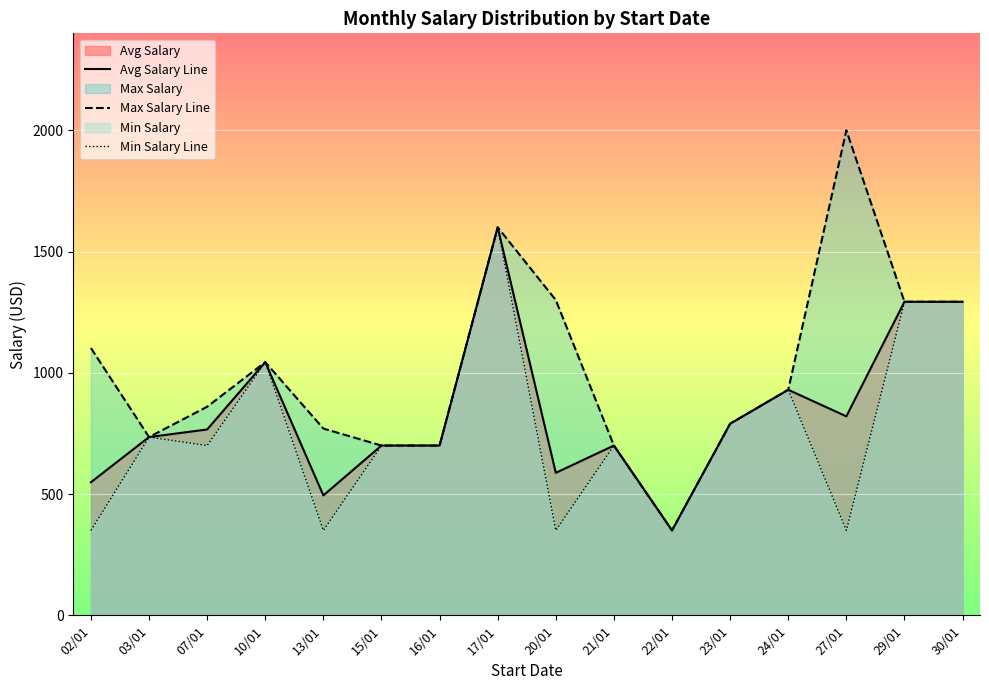

True or false: Min Salary Line and Avg Salary Line cross at least once.

False